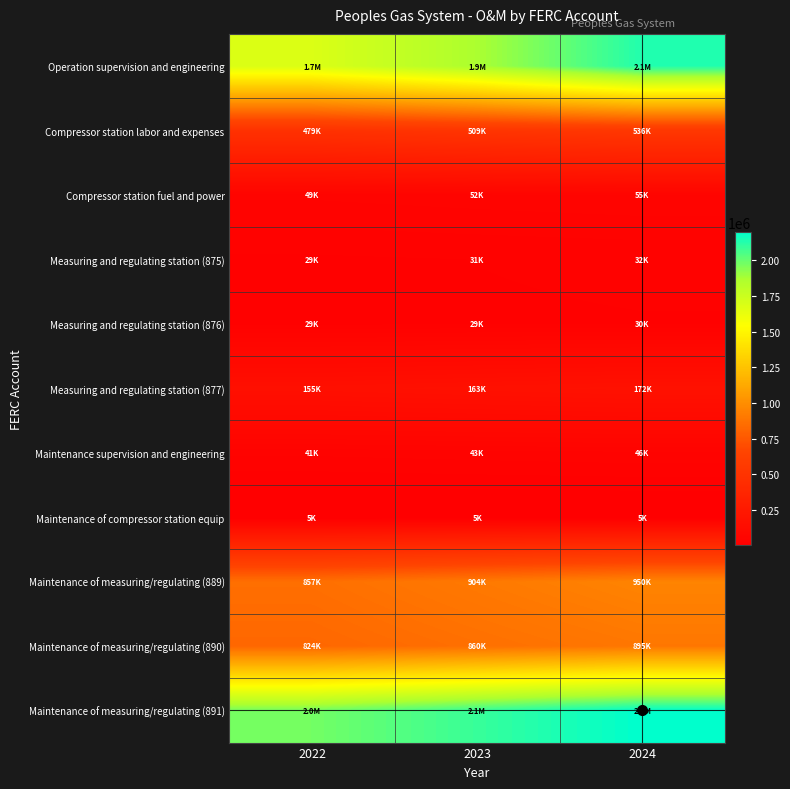

At 2023, list the series in order from smallest to largest.

Maintenance of compressor station equip, Measuring and regulating station (876), Measuring and regulating station (875), Maintenance supervision and engineering, Compressor station fuel and power, Measuring and regulating station (877), Compressor station labor and expenses, Maintenance of measuring/regulating (890), Maintenance of measuring/regulating (889), Operation supervision and engineering, Maintenance of measuring/regulating (891)